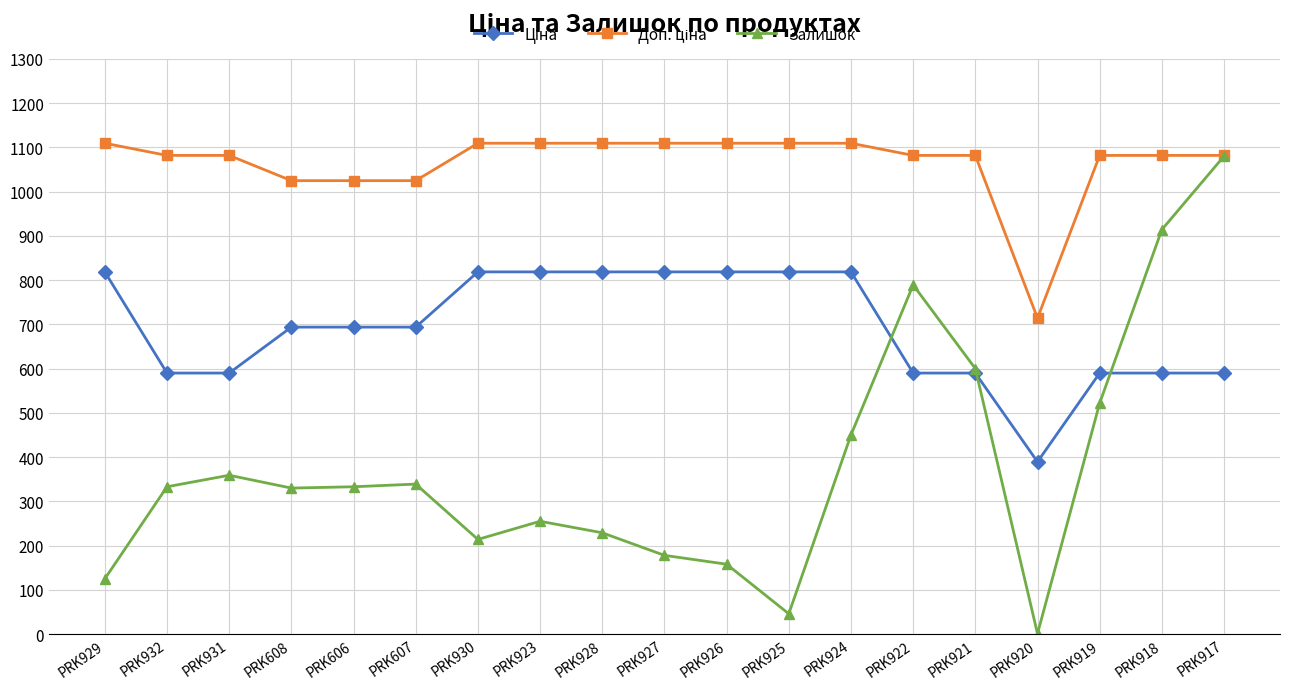

Is it true that Залишок equals 255.0 at PRK923?

True